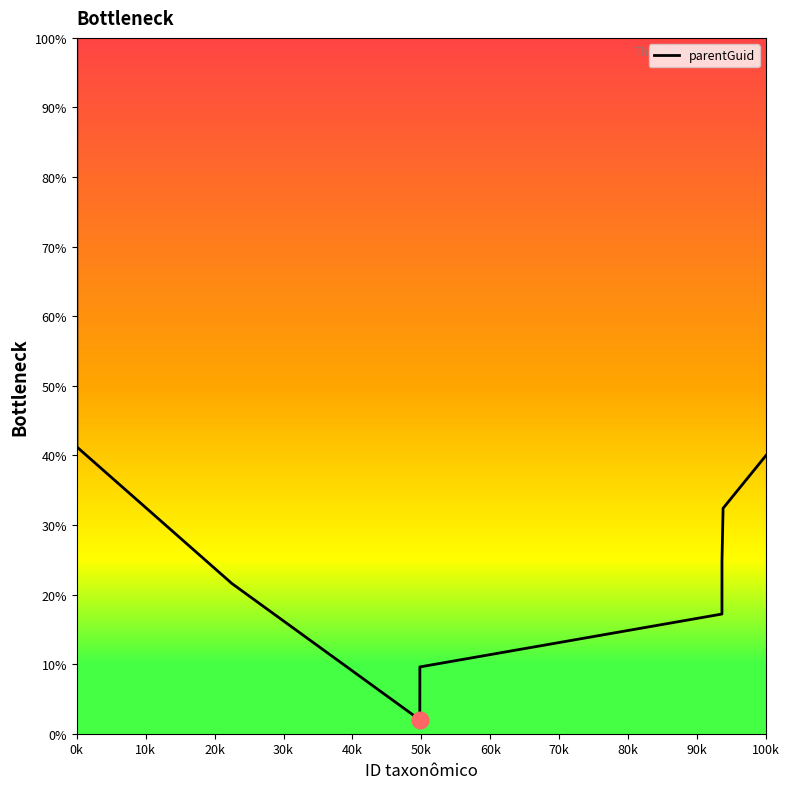

How many lines are shown in the chart?

1